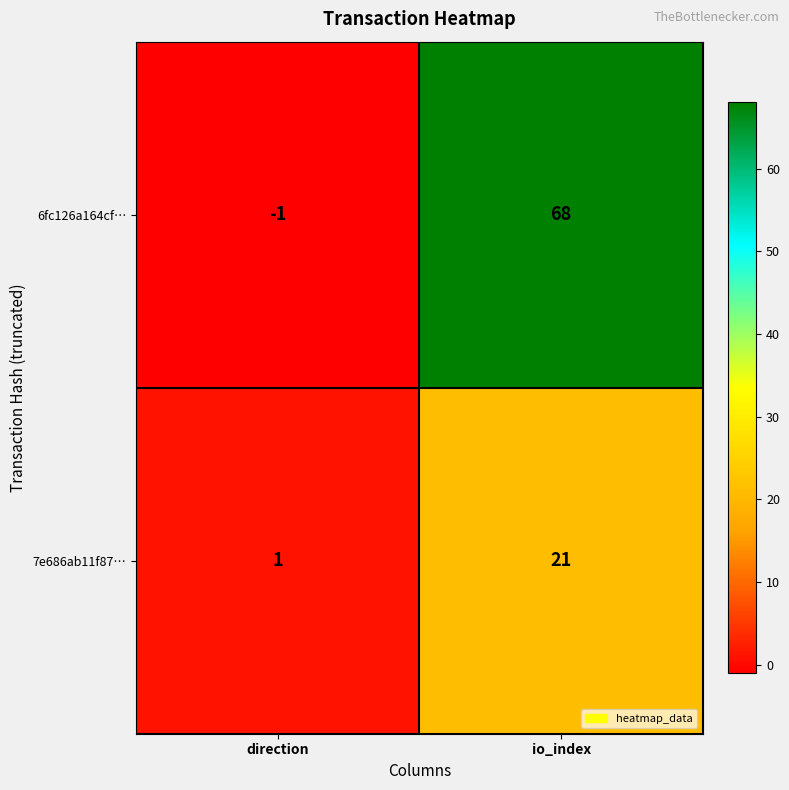

Reading left to right, transcribe all the data shown in this chart.

6fc126a164cf…: direction=-1	io_index=68
7e686ab11f87…: direction=1	io_index=21